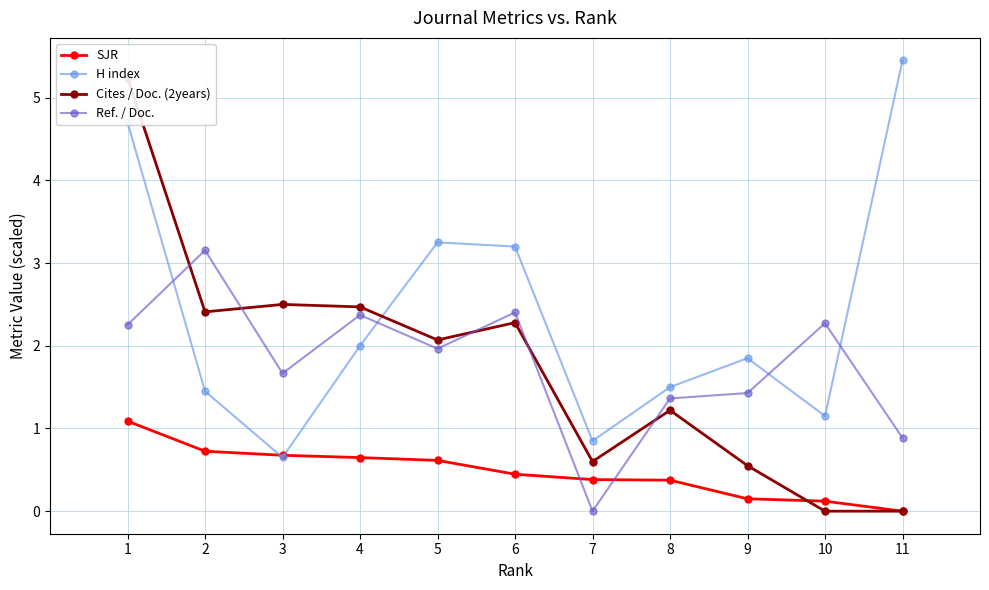

Which series has the largest total across all categories?

H index